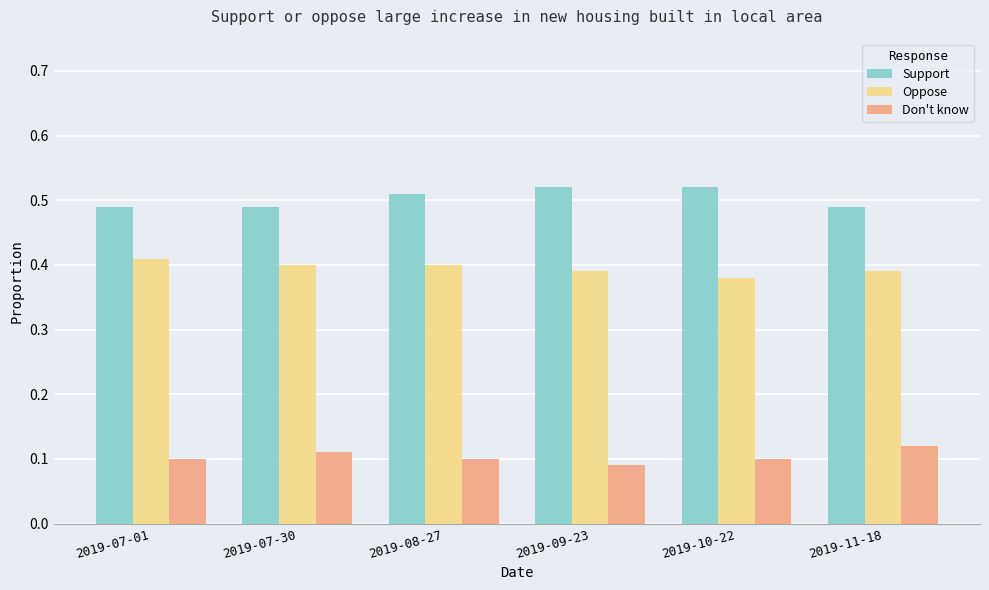

Is it true that Oppose equals 0.2 at 2019-09-23?

False